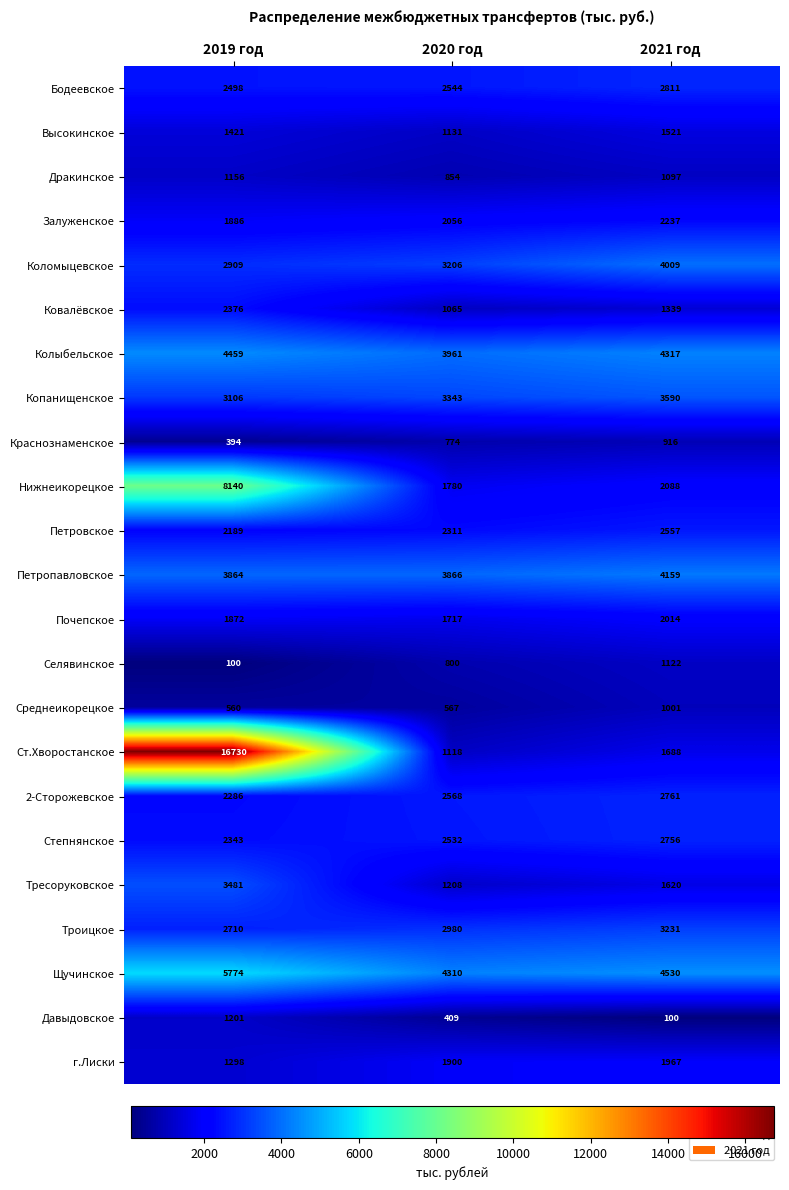

The value of Петропавловское at 2019 год is 3864. True or false?

True